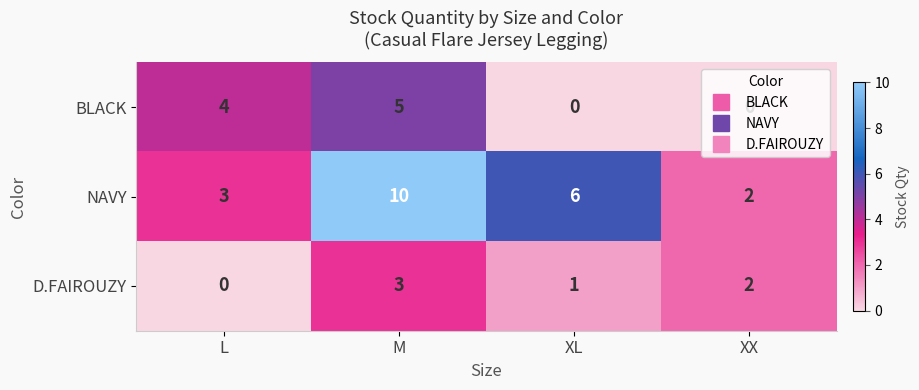

Which series has the largest range (max minus min)?

NAVY